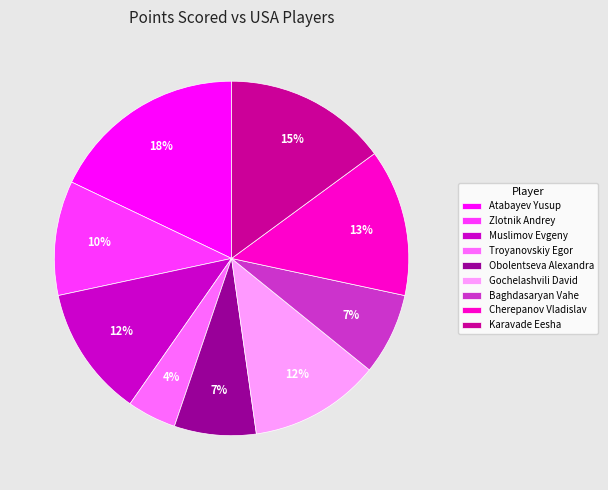

Count the number of slices in the pie.

9